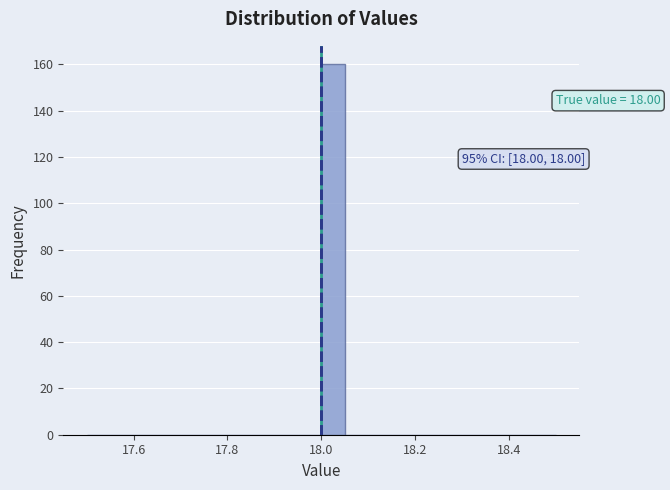

Read against the x-axis, roughly where is the centre of the tallest bar?

18.02